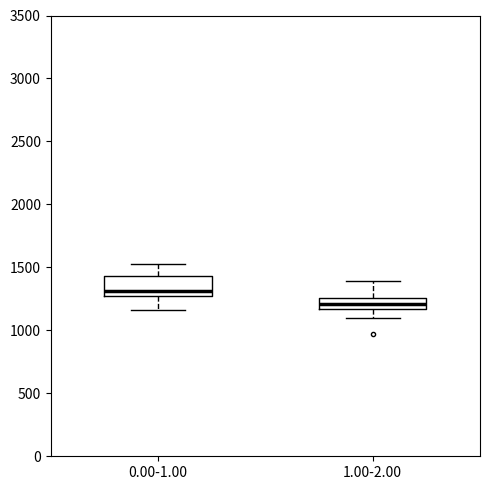

Where is the lower edge of the box for 1.00-2.00 on the y-axis? The values are not printed on the chart, so give them approximately, as read against the axis.

1150